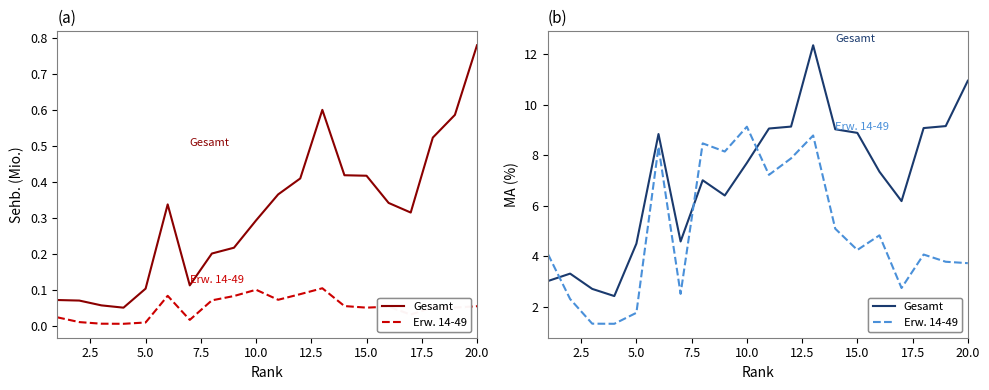

What is the average value of the Gesamt MA series?

7.1